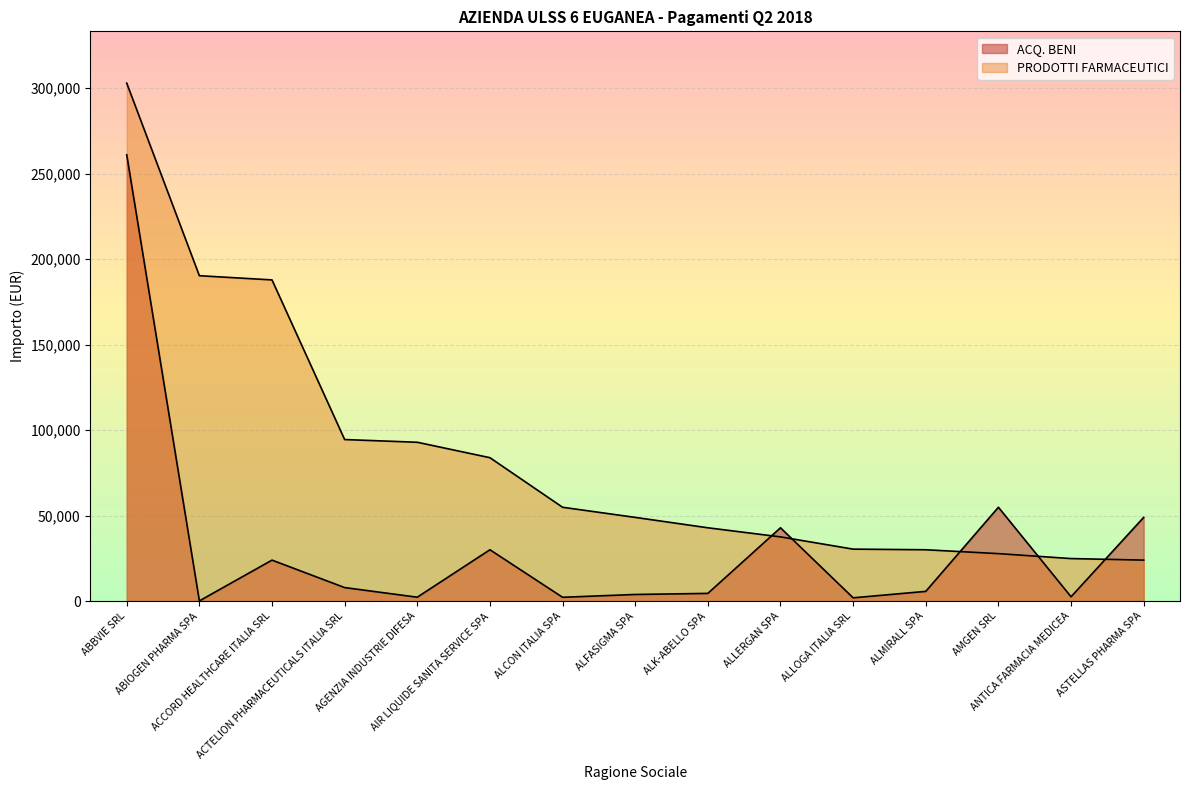

Between ALLERGAN SPA and AIR LIQUIDE SANITA SERVICE SPA, which is larger?

ALLERGAN SPA